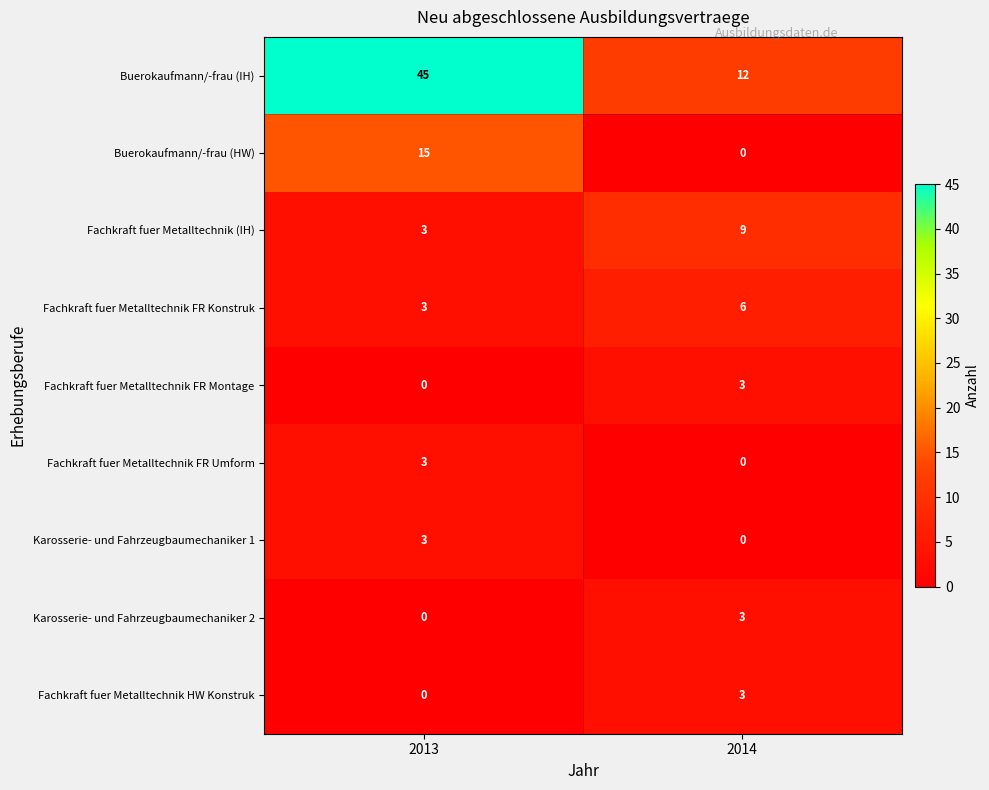

What is the maximum value for Buerokaufmann/-frau (IH)?

45